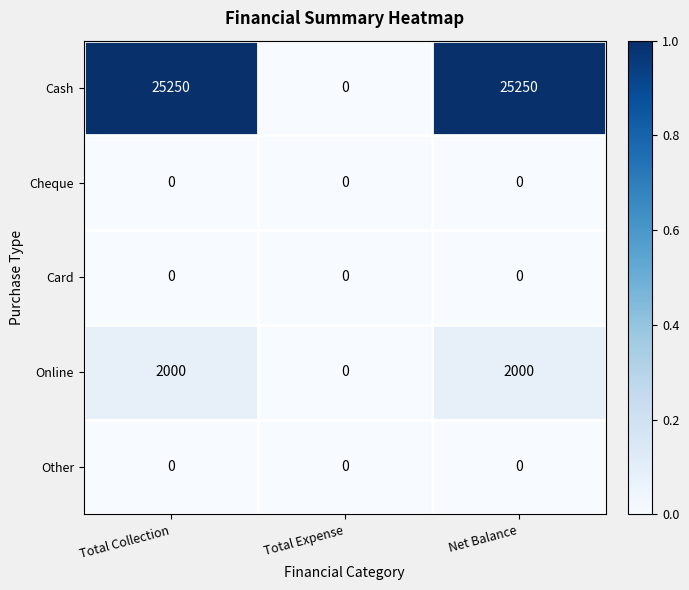

Reading left to right, transcribe all the data shown in this chart.

Cash: 25250	0	25250
Cheque: 0	0	0
Card: 0	0	0
Online: 2000	0	2000
Other: 0	0	0